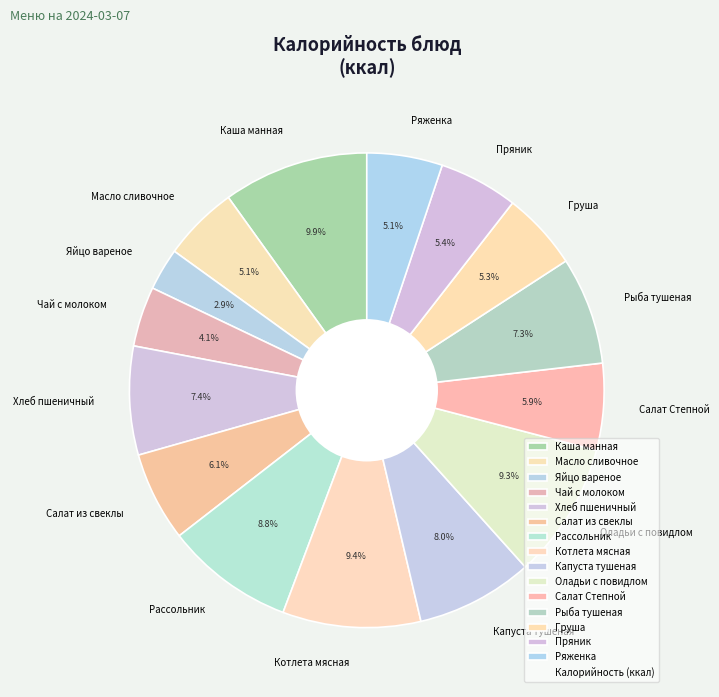

To the nearest percent, what is the average slice percentage?

7%